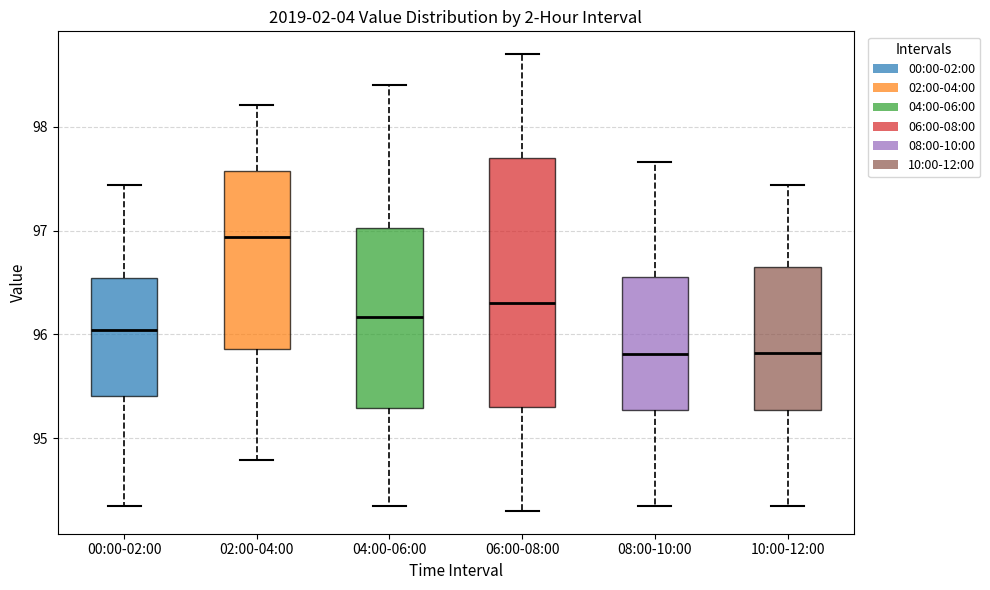

Reading left to right, read every box against the y-axis: the position of its median line, the range the box covers, and the ends of its whiskers. The values are not printed on the chart, so give them approximately, as read against the axis.

00:00-02:00: median 96.0, box 95.4 to 96.5, whiskers 94.4 to 97.4
02:00-04:00: median 96.9, box 95.9 to 97.6, whiskers 94.8 to 98.2
04:00-06:00: median 96.2, box 95.3 to 97.0, whiskers 94.4 to 98.4
06:00-08:00: median 96.3, box 95.3 to 97.7, whiskers 94.3 to 98.7
08:00-10:00: median 95.8, box 95.3 to 96.6, whiskers 94.4 to 97.7
10:00-12:00: median 95.8, box 95.3 to 96.6, whiskers 94.4 to 97.4